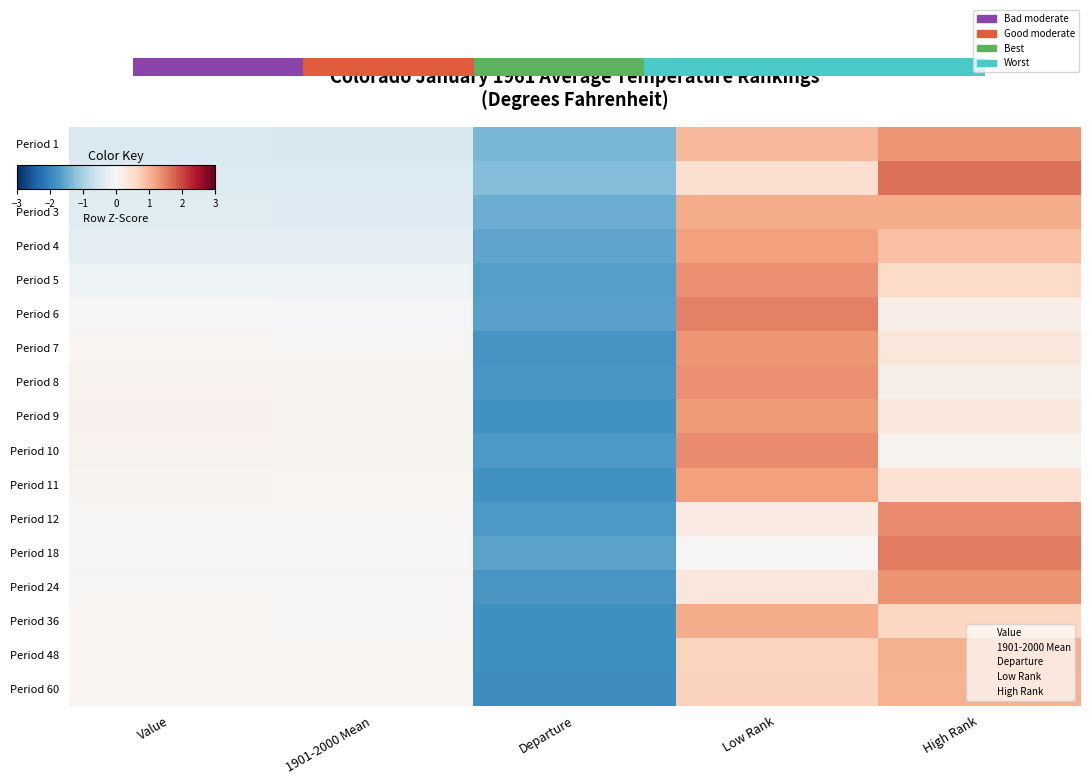

Is it true that Period 5 equals -0.2 at Value?

False